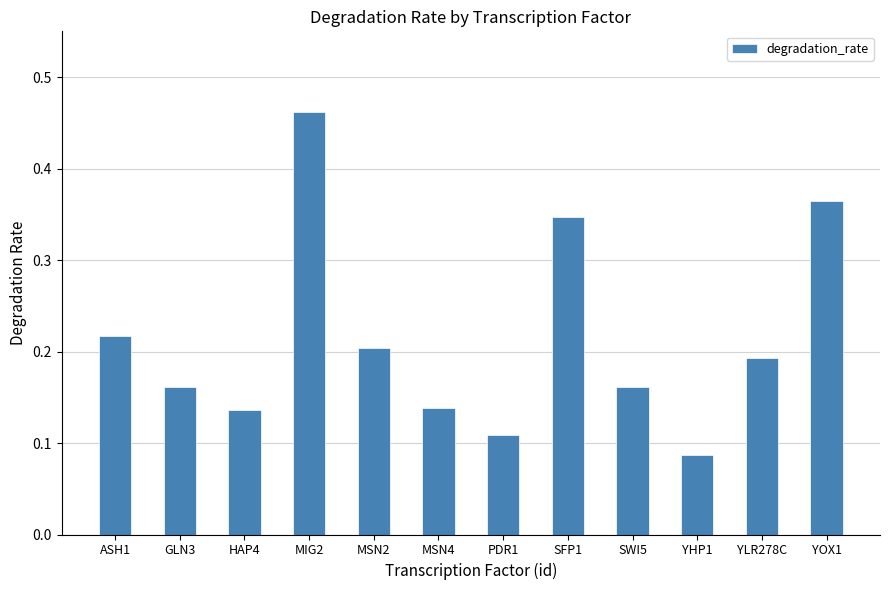

The chart shows a value of 0.2 at SFP1. True or false?

False